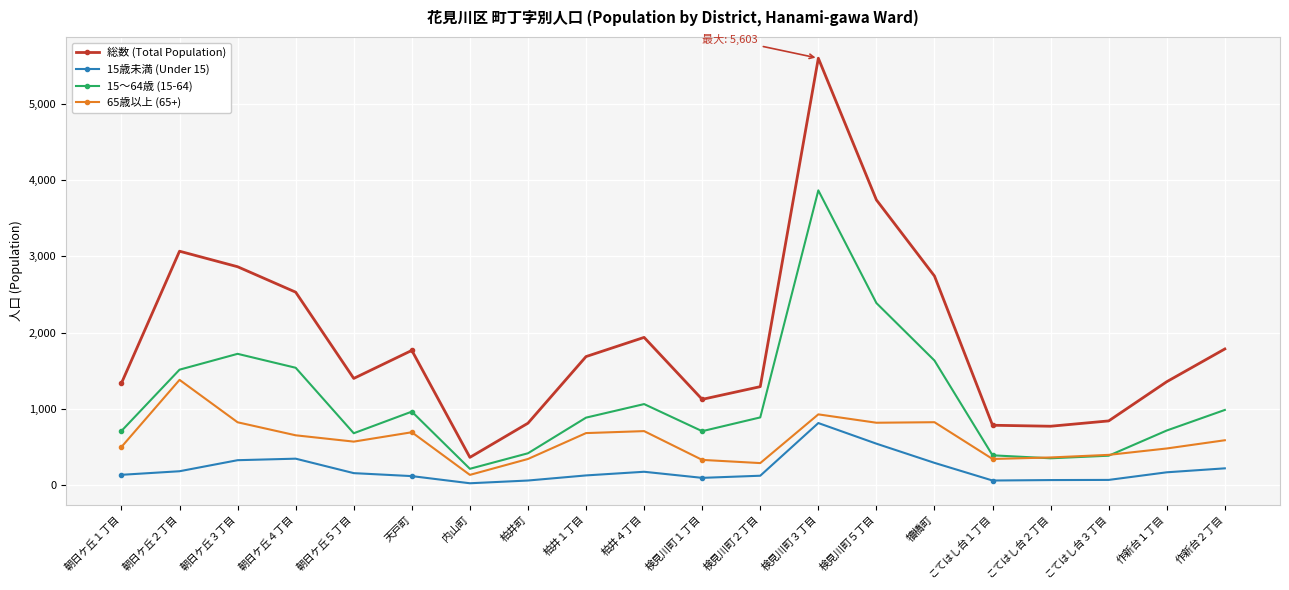

What position from the right is 天戸町?

15